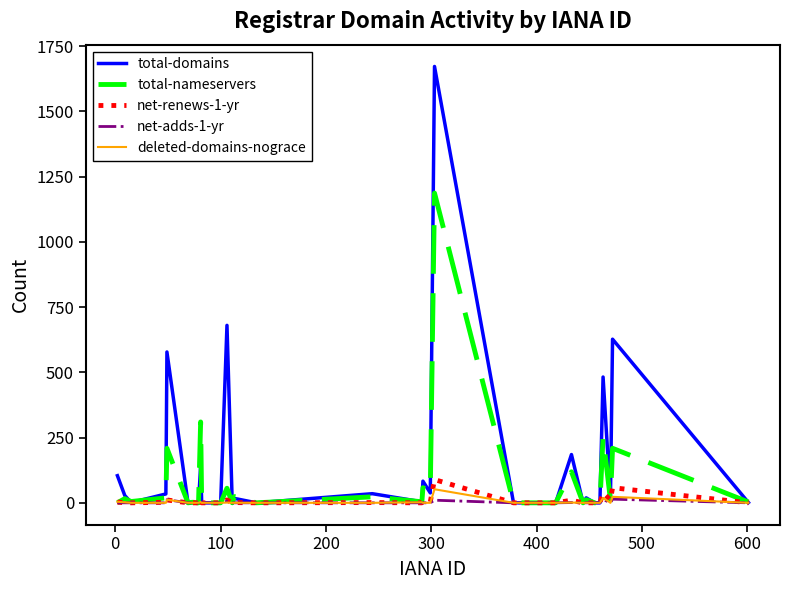

What is the maximum value shown in the chart?

1672